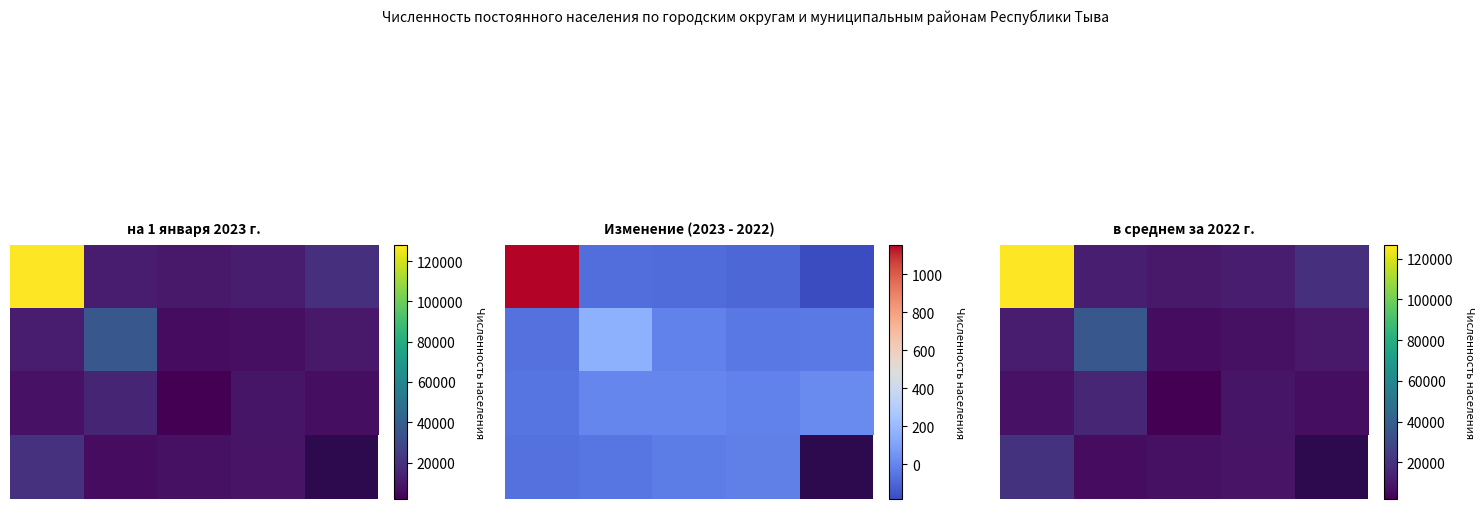

What is the total value across all series at 0?

167570.0